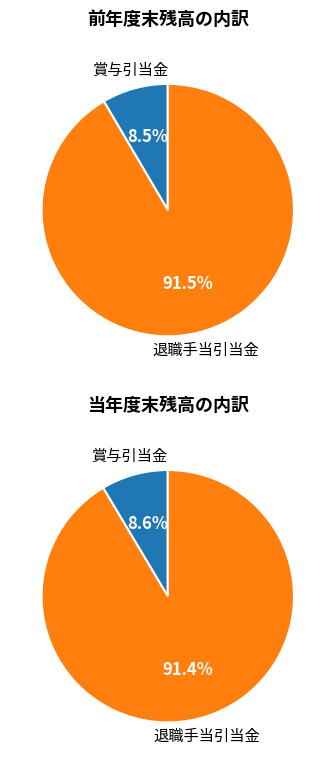

Which category has the smallest portion of the pie?

賞与引当金